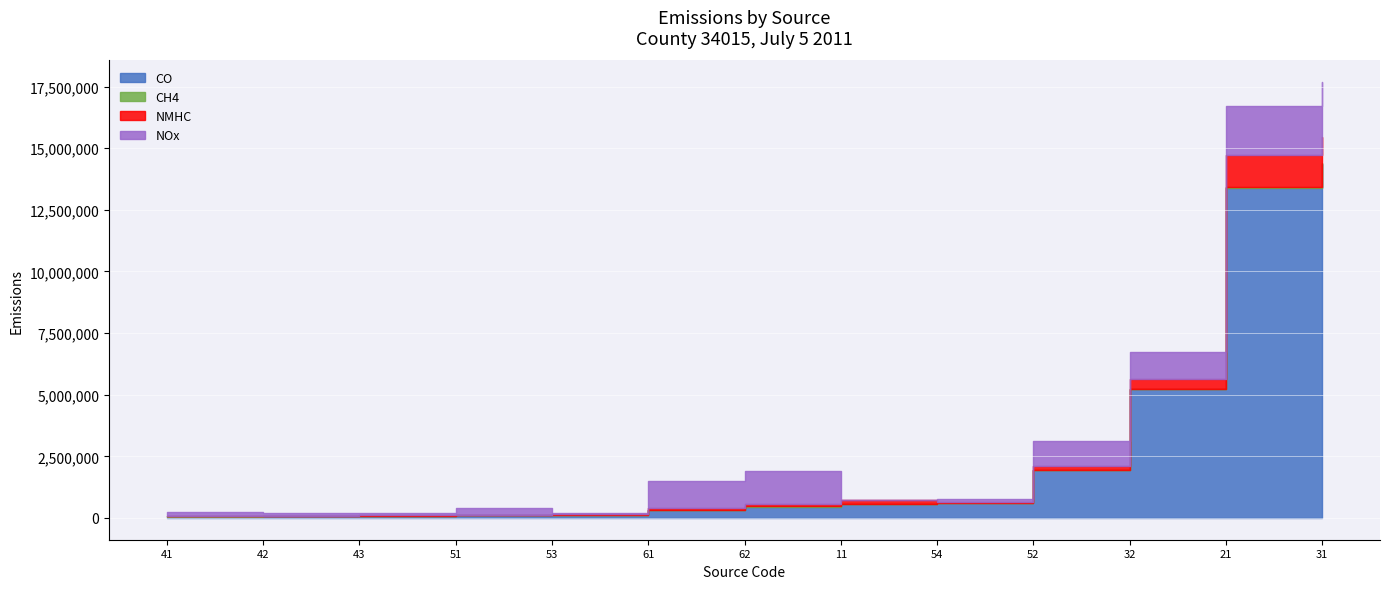

Which category has the highest value across all series?

31